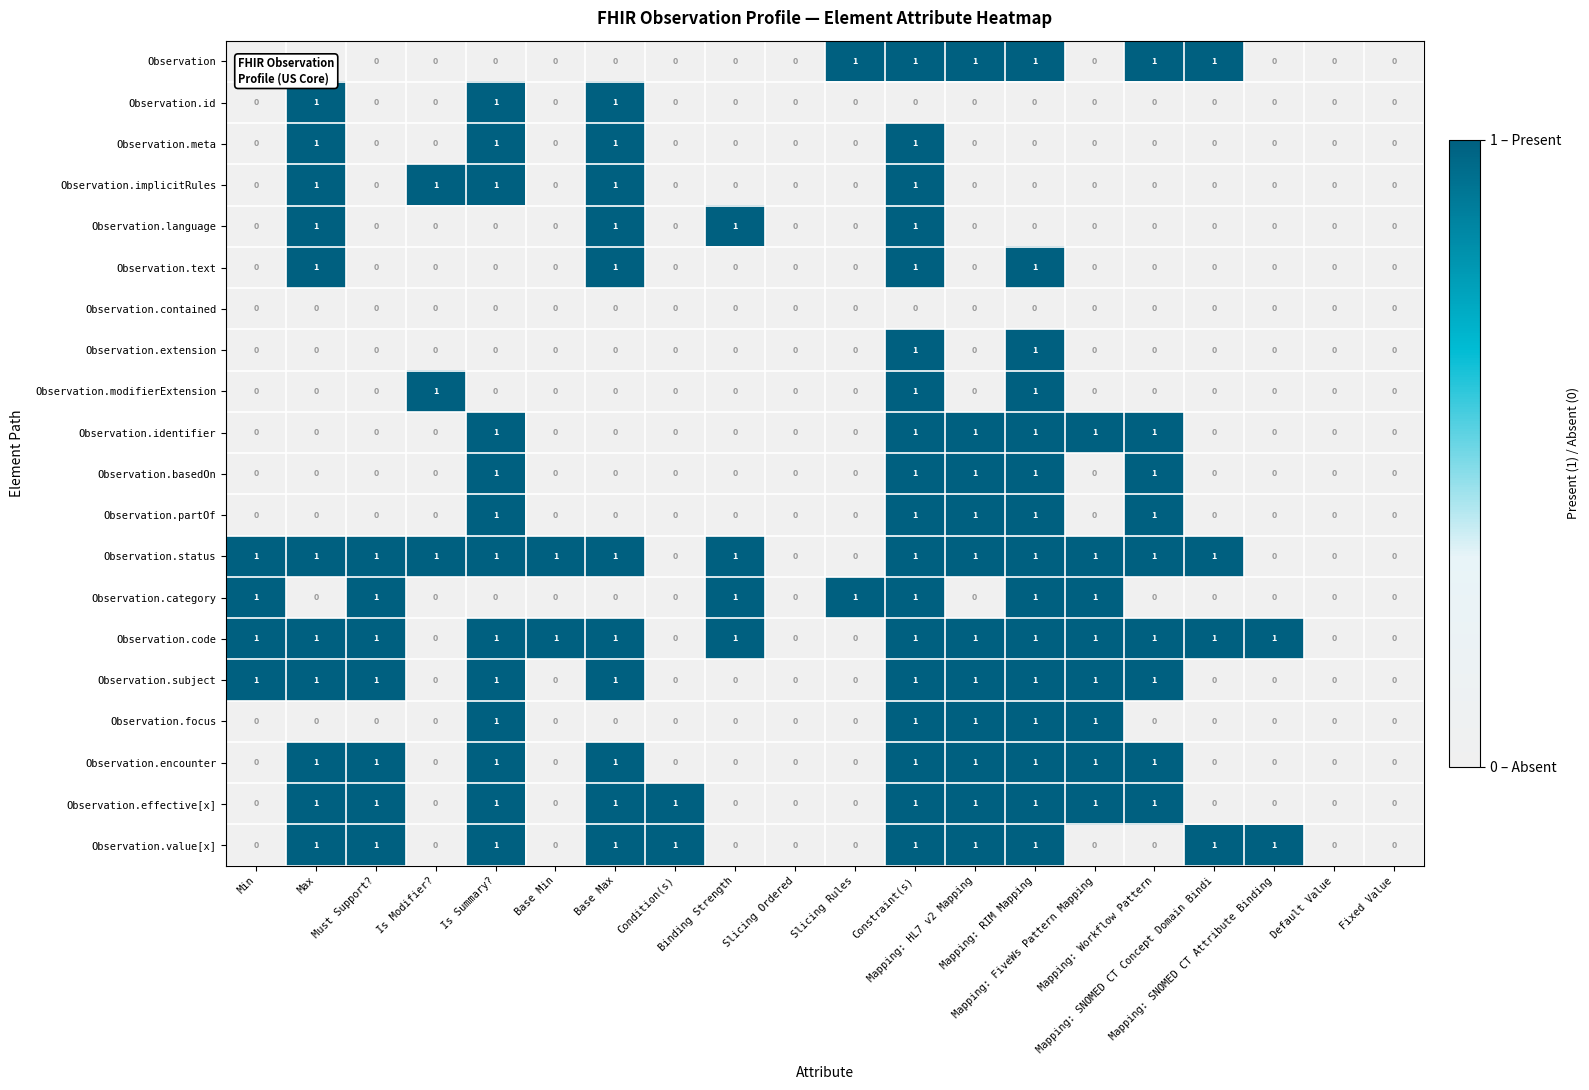

Count the Observation.focus values in the range 0 to 1.

20